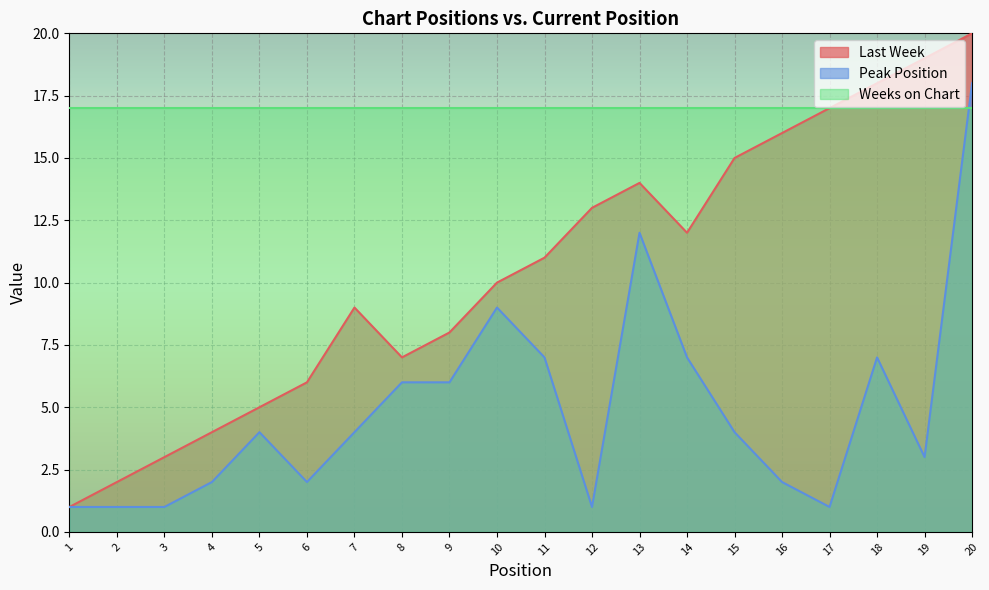

Is the value of Peak Position at 9 greater than the value of Last Week at 12?

No